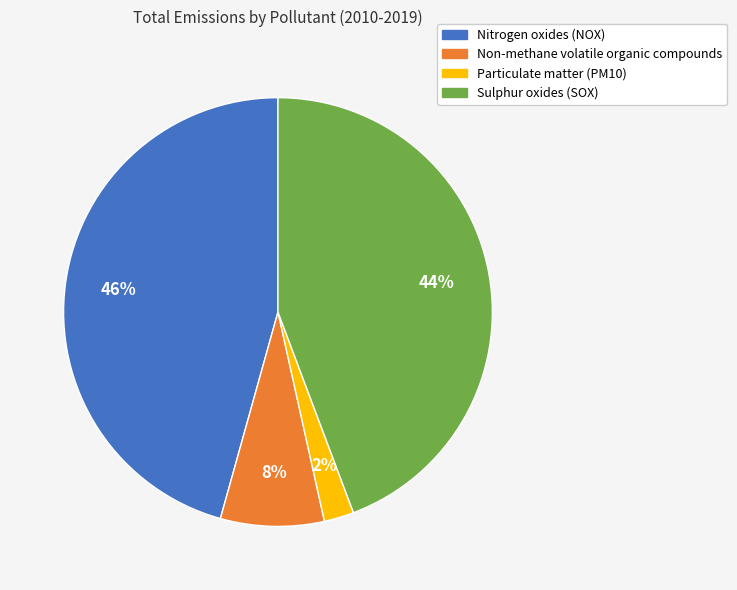

Which slice is the smallest?

Particulate matter (PM10)